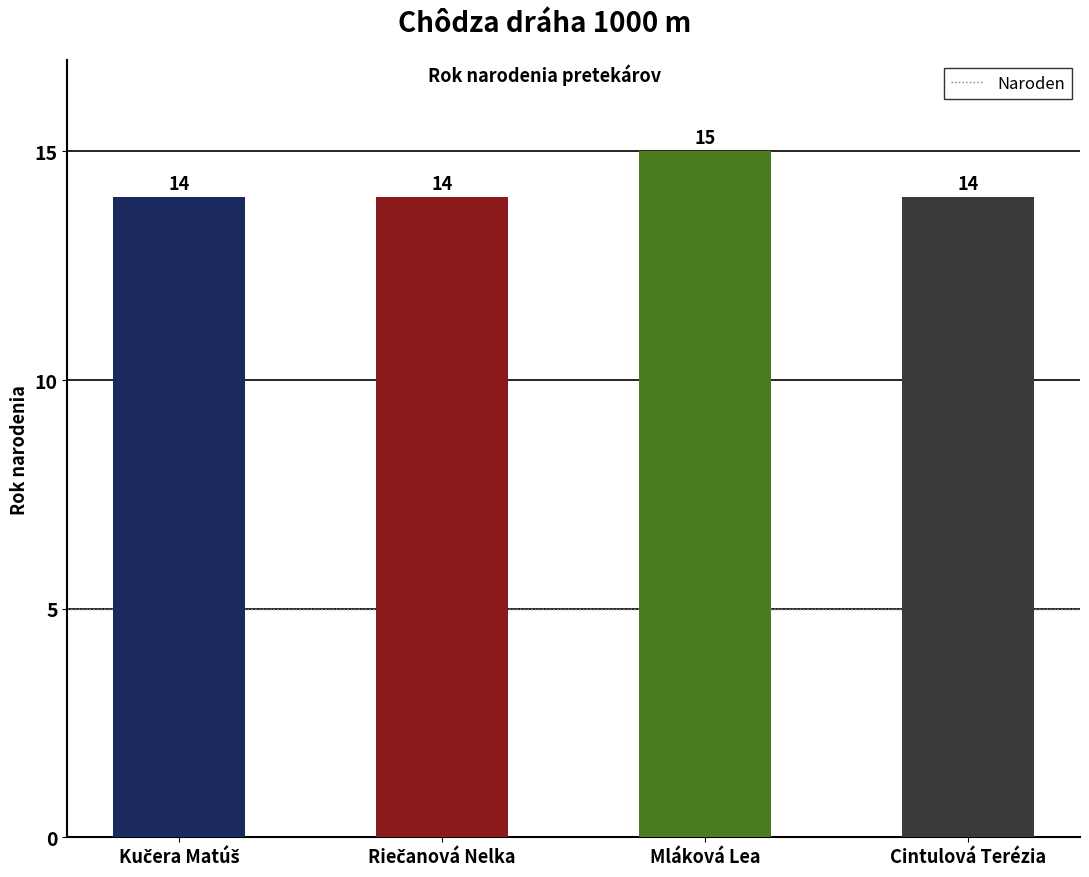

Reading left to right, list all the values displayed in this chart.

14	14	15	14